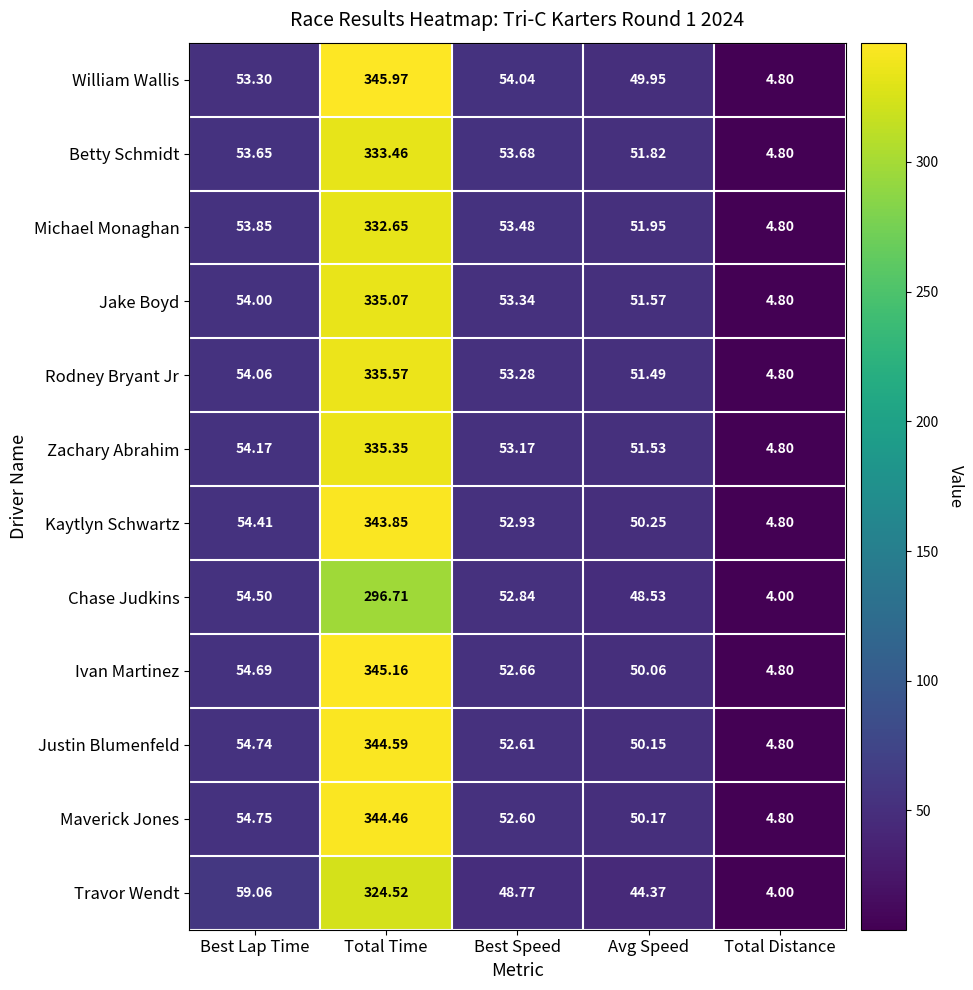

How many series are shown in this chart?

12